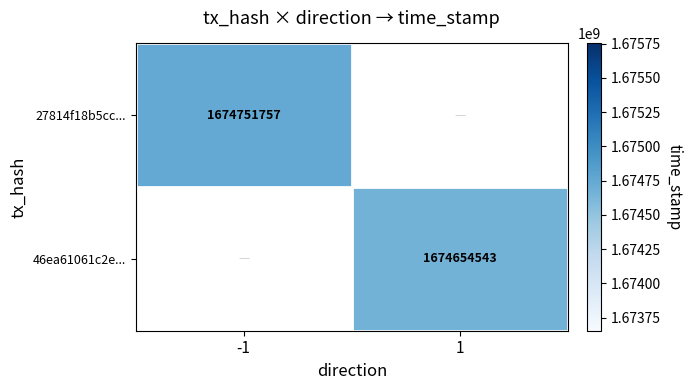

At which category does the chart reach its peak across all series?

-1